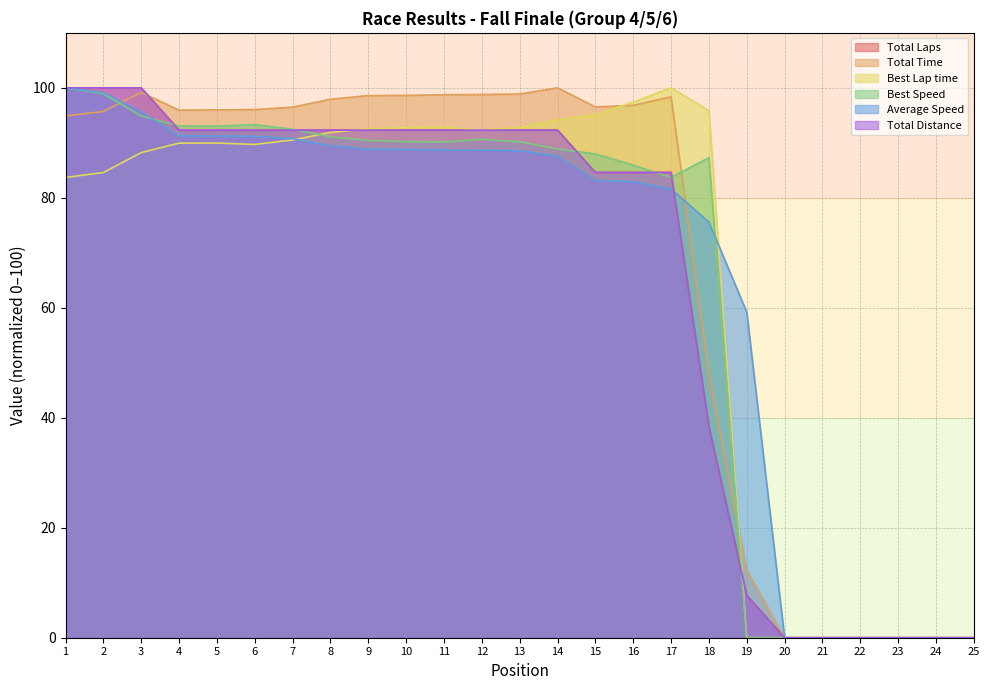

Which series has the largest range (max minus min)?

Total Laps